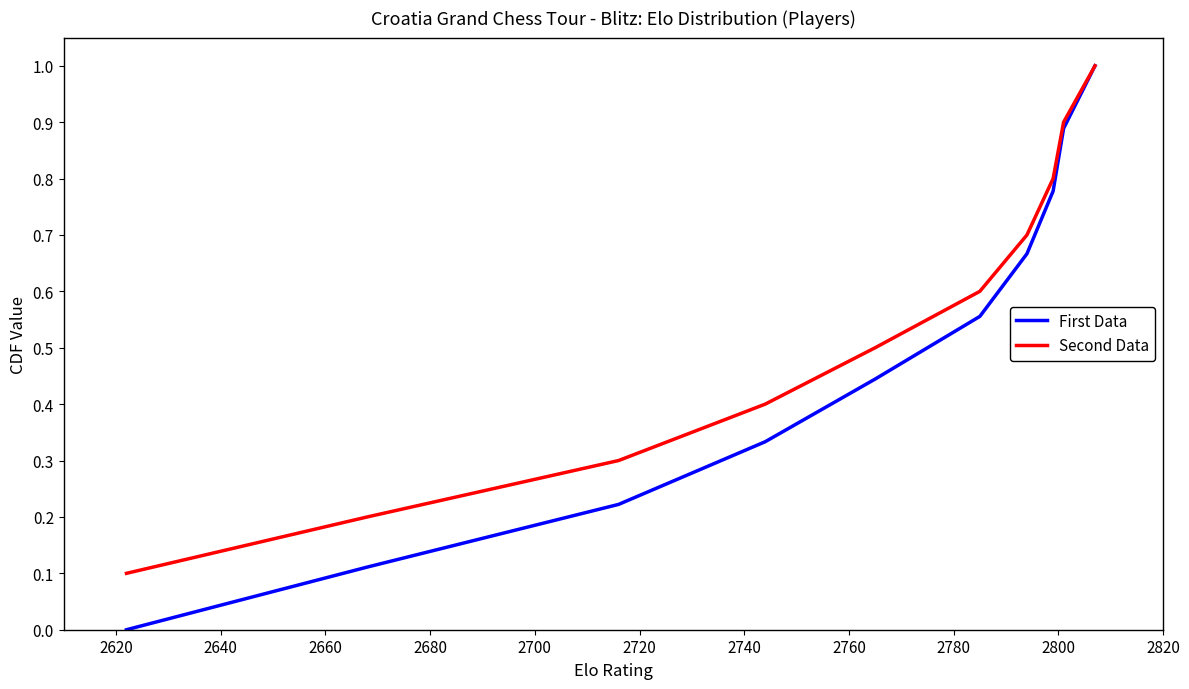

Count the First Data values in the range 0 to 1.

10